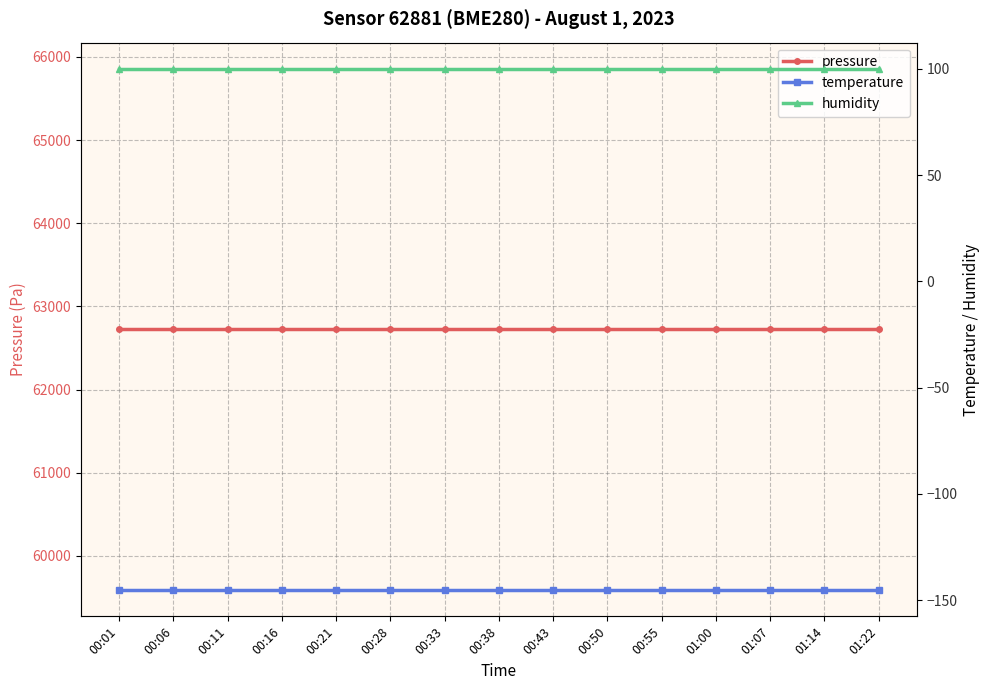

What is the label of the 10th point from the left?

00:50